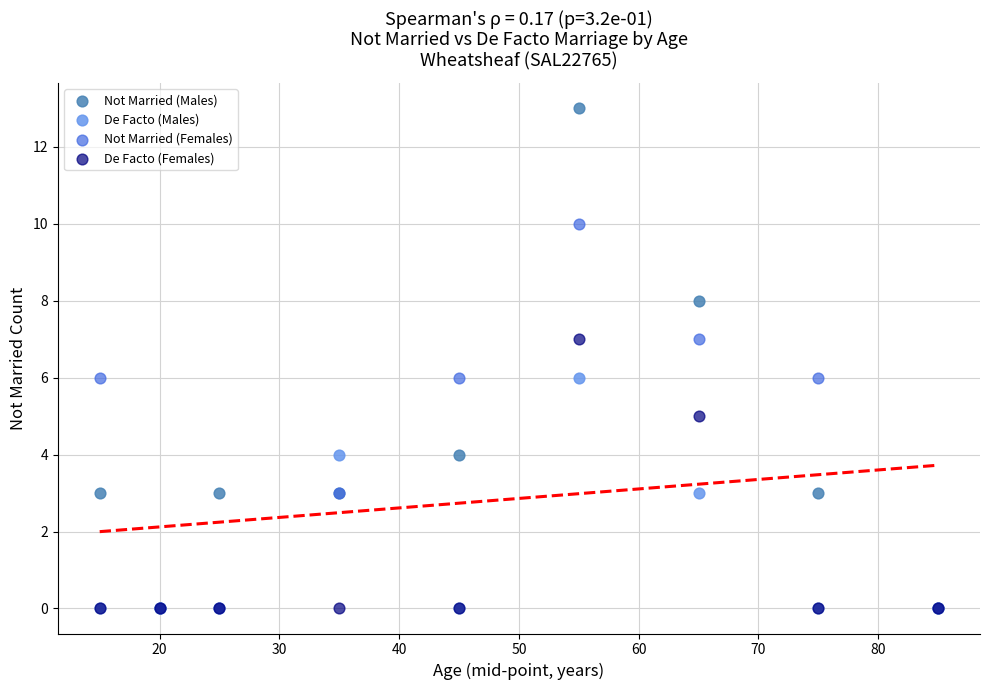

What are all the series names shown in the legend?

Not Married (Males), De Facto (Males), Not Married (Females), De Facto (Females)